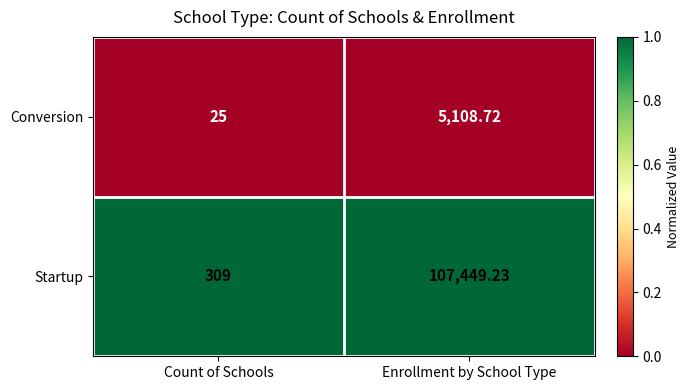

List the series in order of their overall mean, highest first.

Startup, Conversion